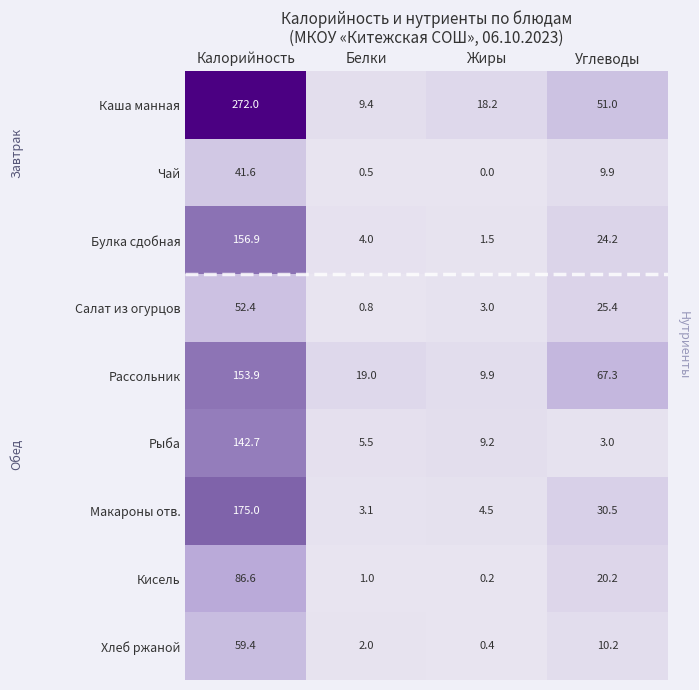

Between Белки and Углеводы, which series saw the biggest shift?

Рассольник